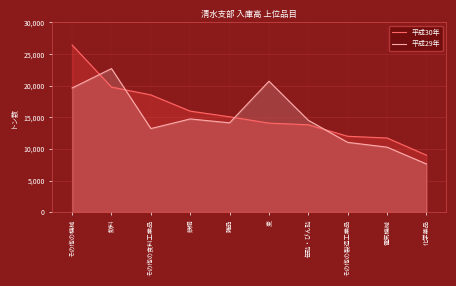

True or false: 平成29年 has a value of 20446 at その他の食料工業品.

False